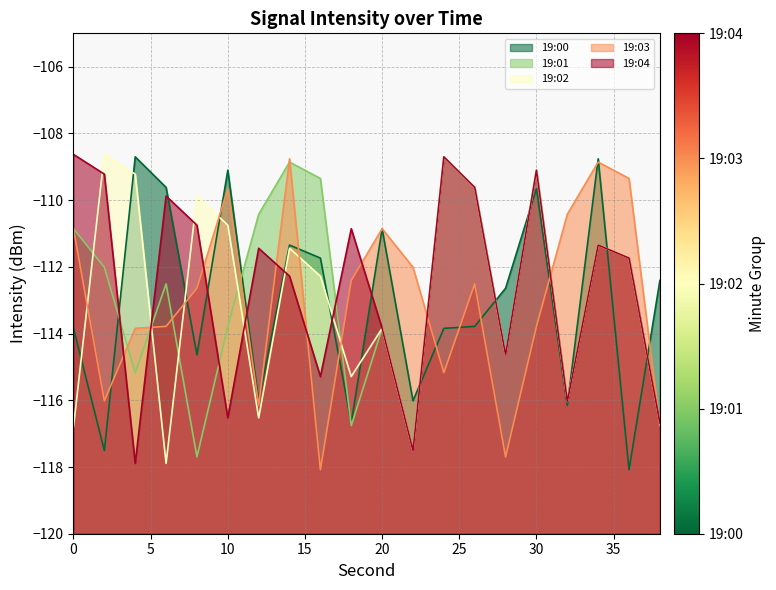

At how many categories does at least one series exceed -112?

17